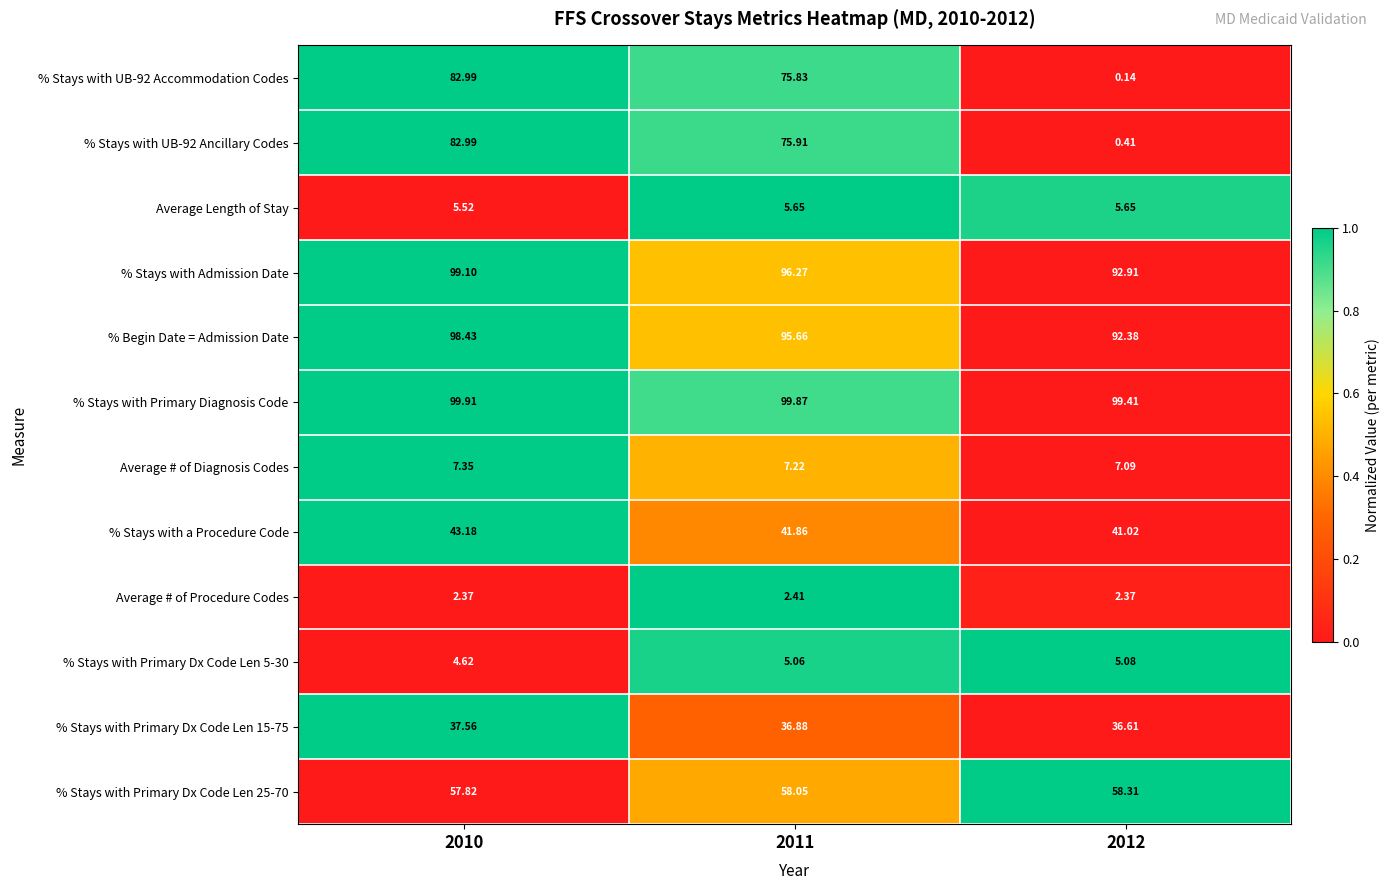

Which series has the largest total across all categories?

% Stays with Primary Diagnosis Code